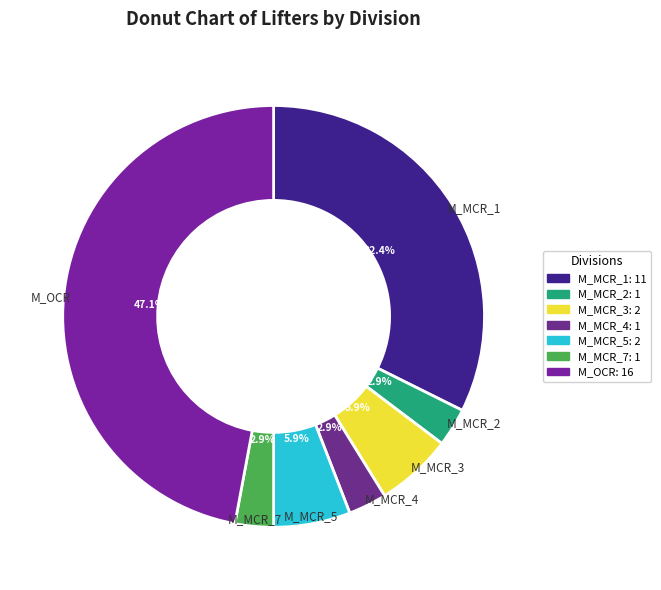

True or false: M_OCR accounts for 47% of the total.

True